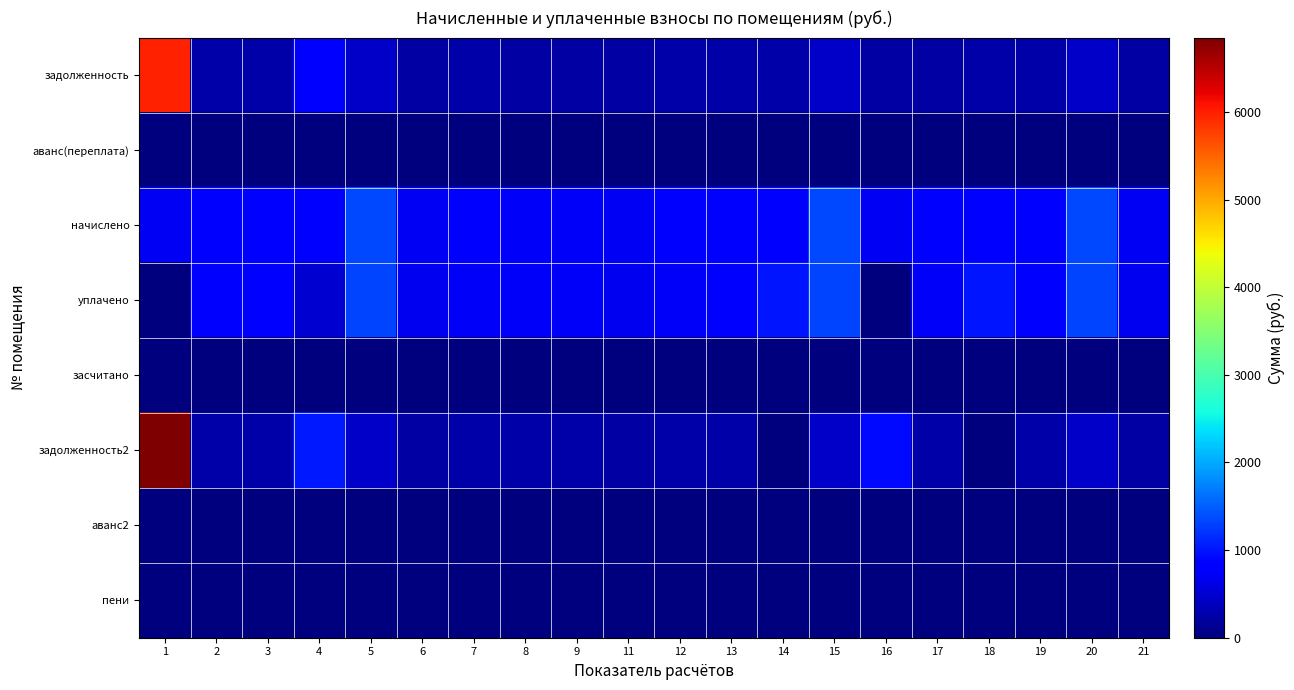

Which series changed the most between 4 and 11?

задолженность2